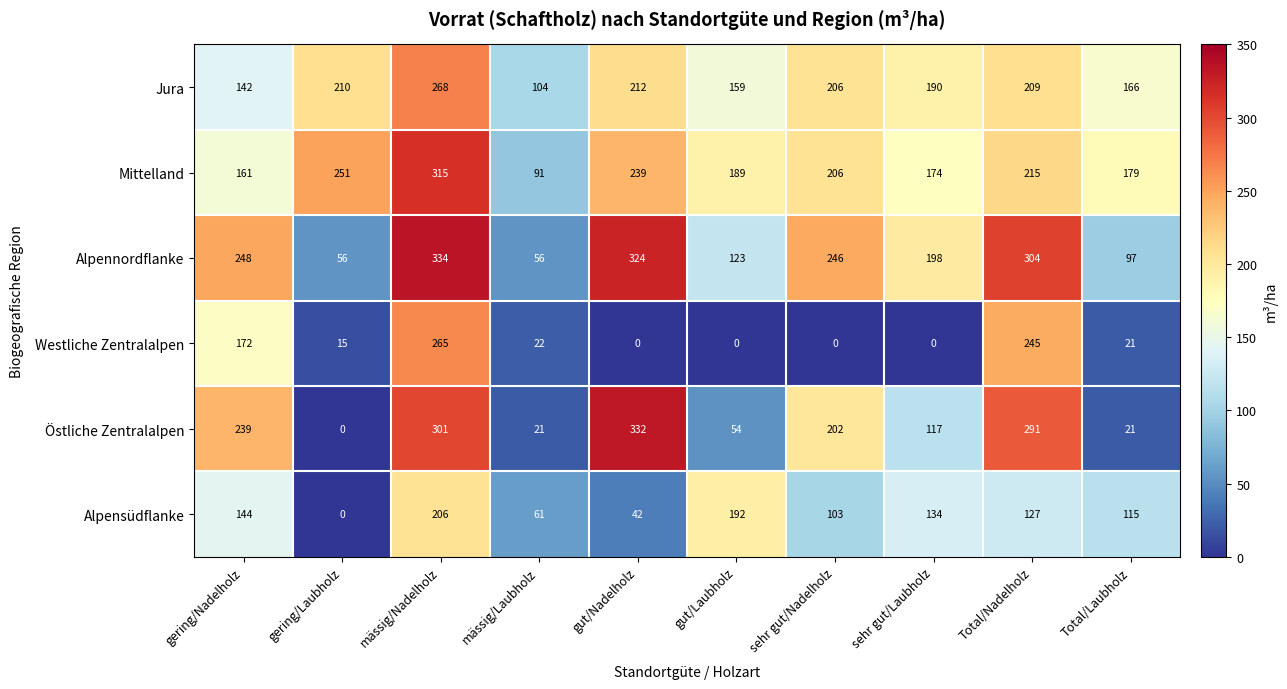

Which series has the largest total across all categories?

Mittelland